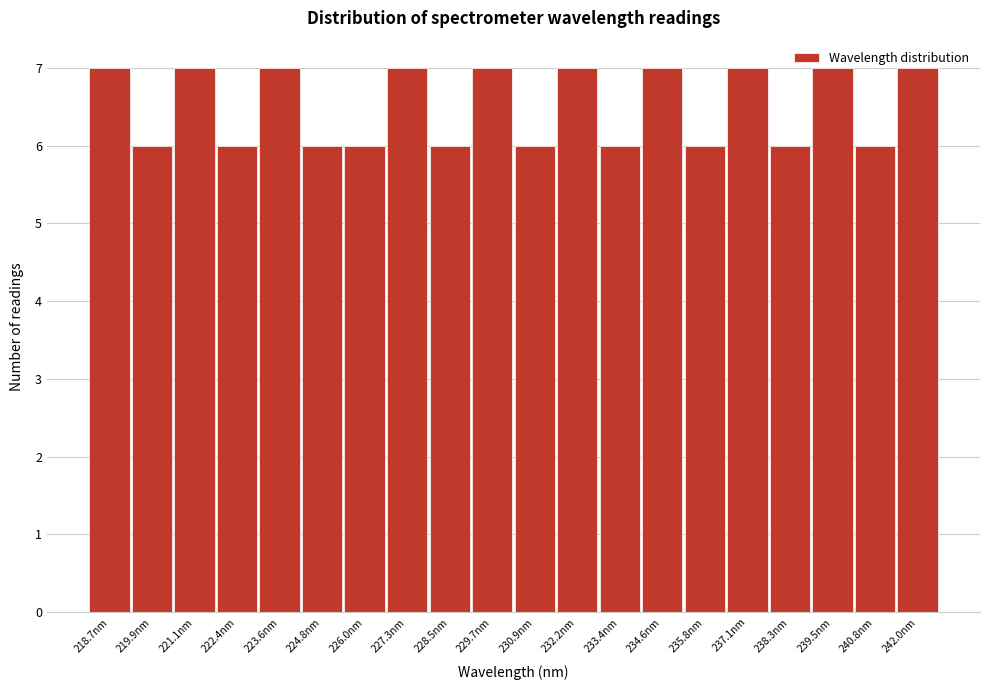

What is the height of the bar covering 240.2 to 241.4 on the x-axis? Neither the bar edges nor the heights are printed on the chart, so give them approximately, as read against the axes.

6